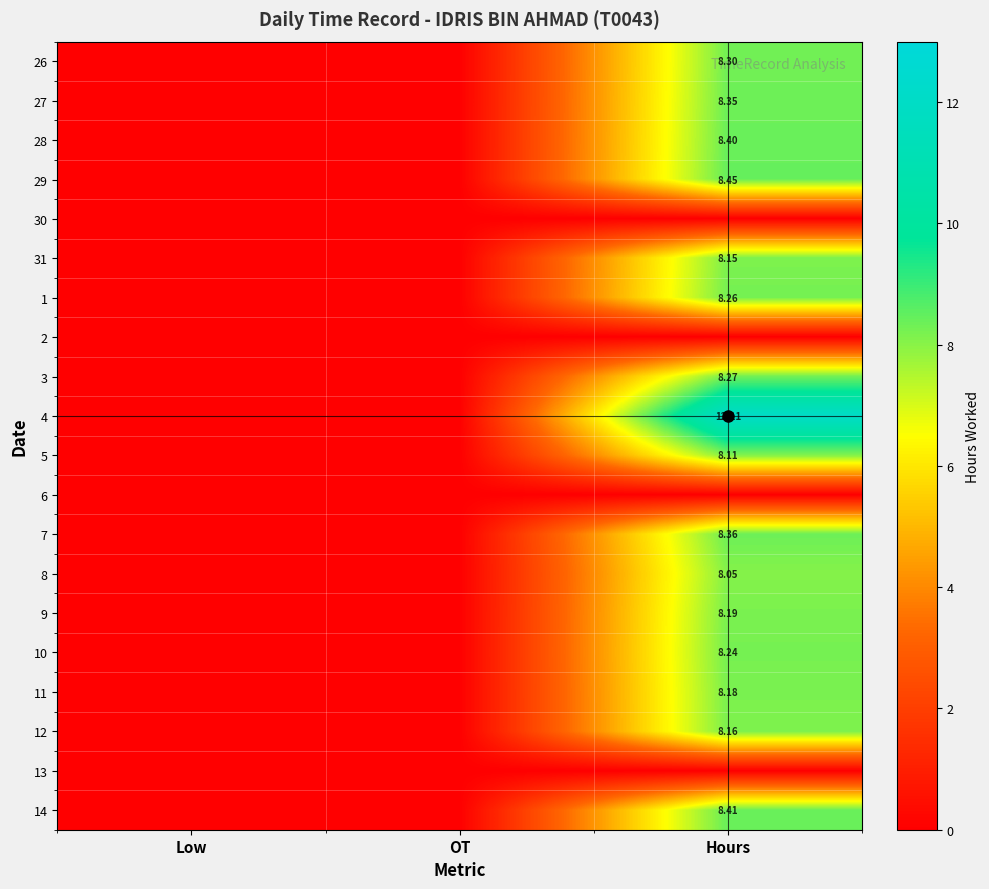

The 27 series shows 8.3 at Hours. True or false?

True